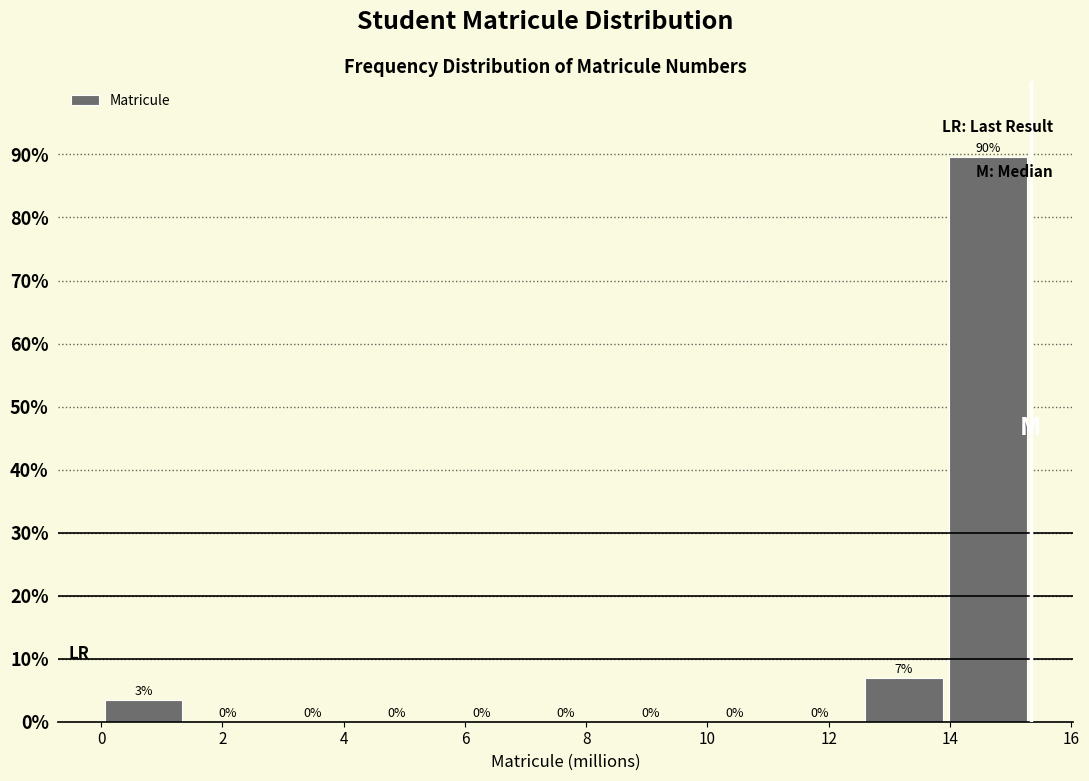

Which range on the x-axis has the tallest bar?

14.0 to 15.4